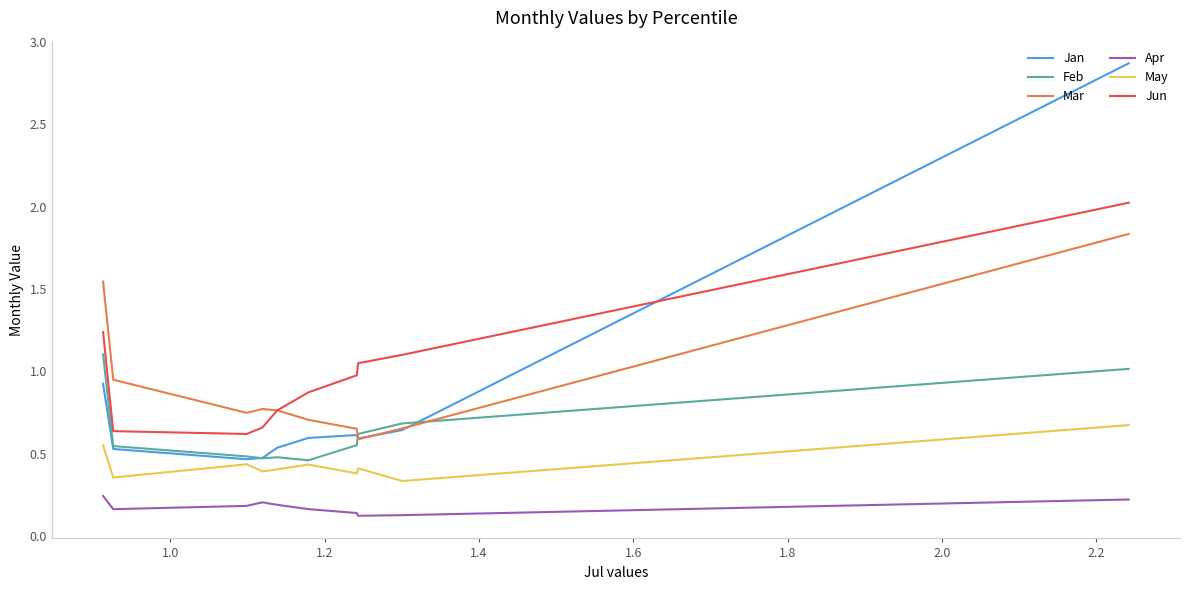

The Apr series shows 0.1 at 1.2. True or false?

False